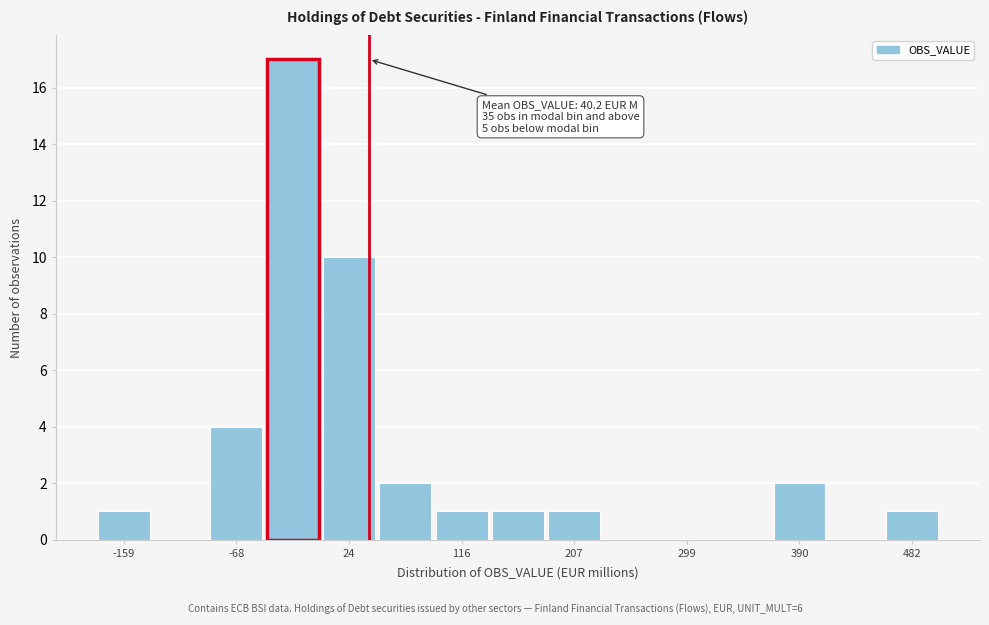

Over which range of the x-axis is the bar tallest?

-40 to 0